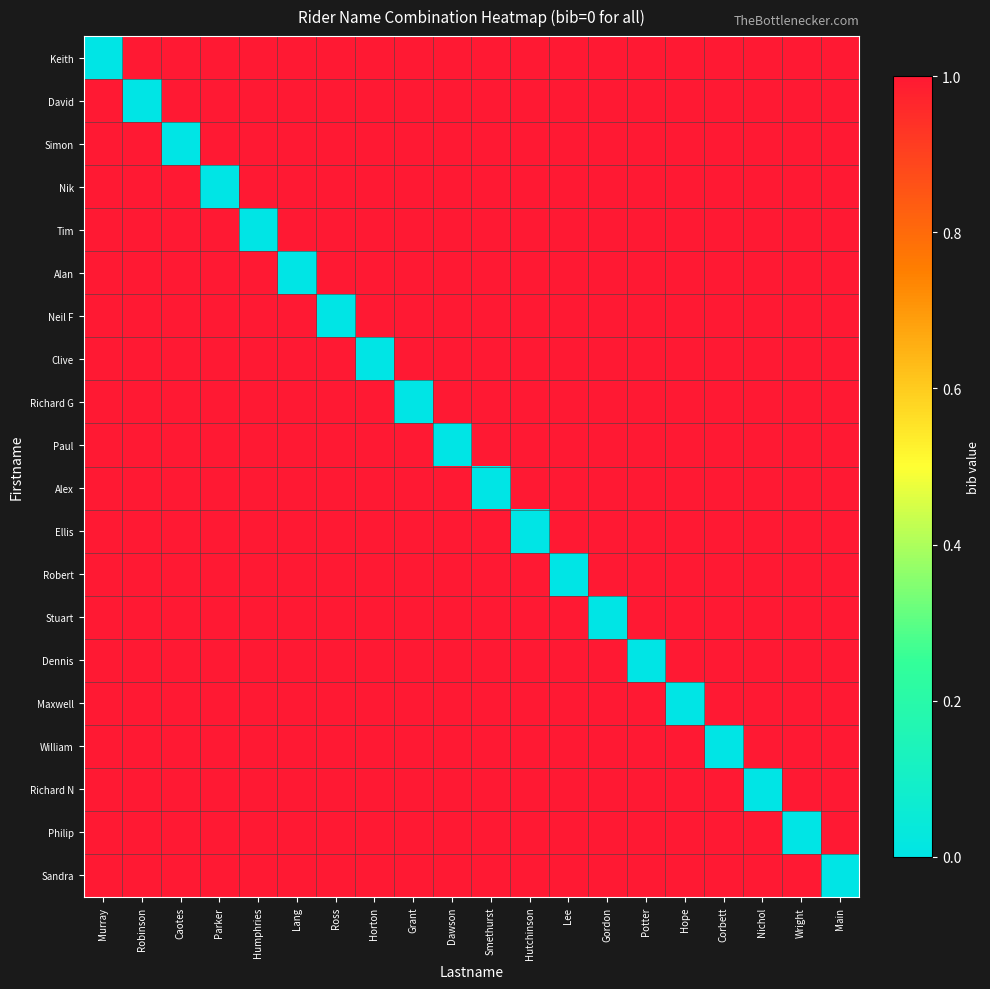

At which category is the sum across all series the highest?

Murray